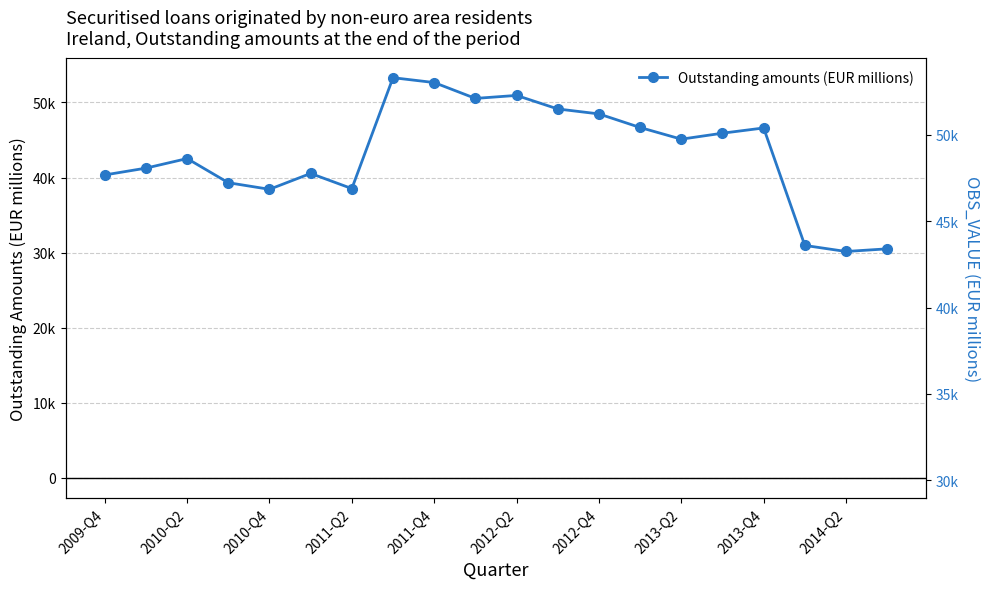

What is the change in value from 2013-Q2 to 2013-Q4?

+1493